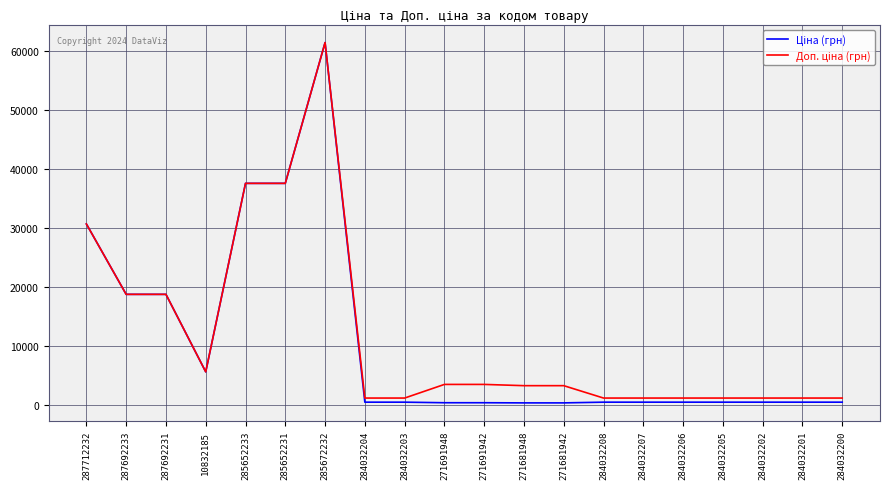

In Доп. ціна (грн), how many points are higher than both neighbors (excluding endpoints)?

1